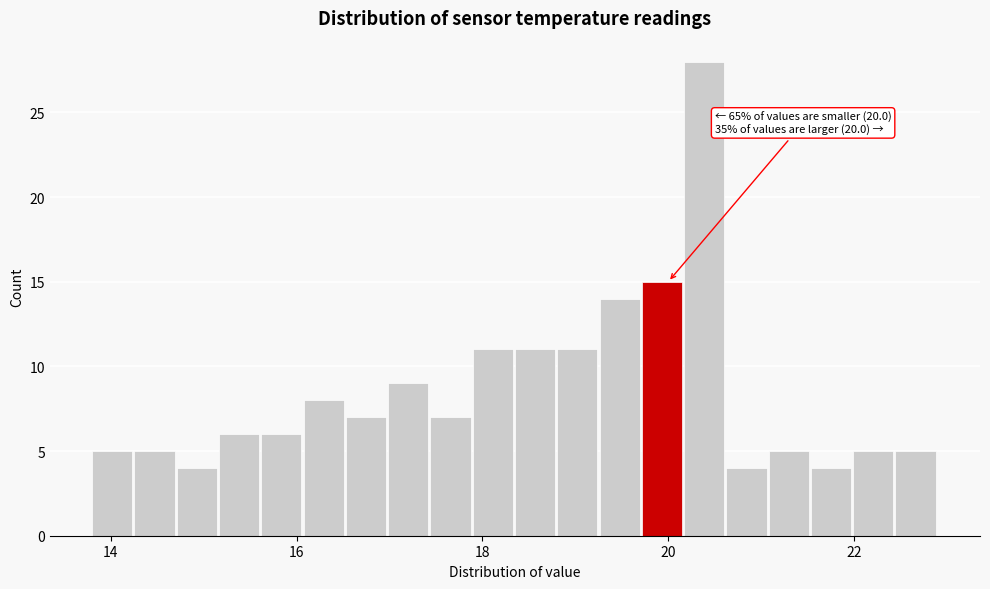

Read against the x-axis, roughly where is the centre of the tallest bar?

20.4